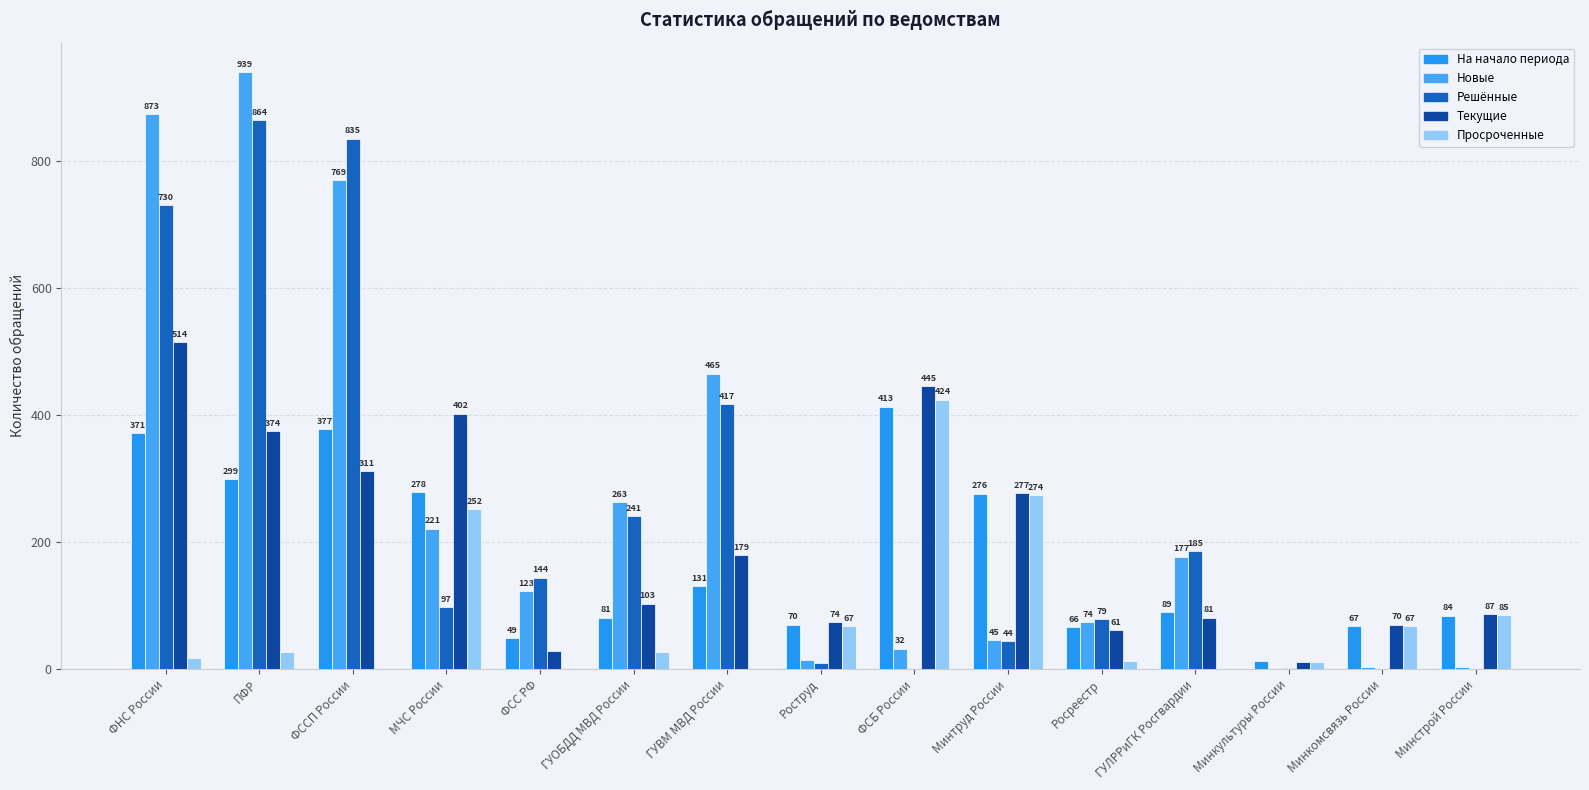

How many series are shown in this chart?

5